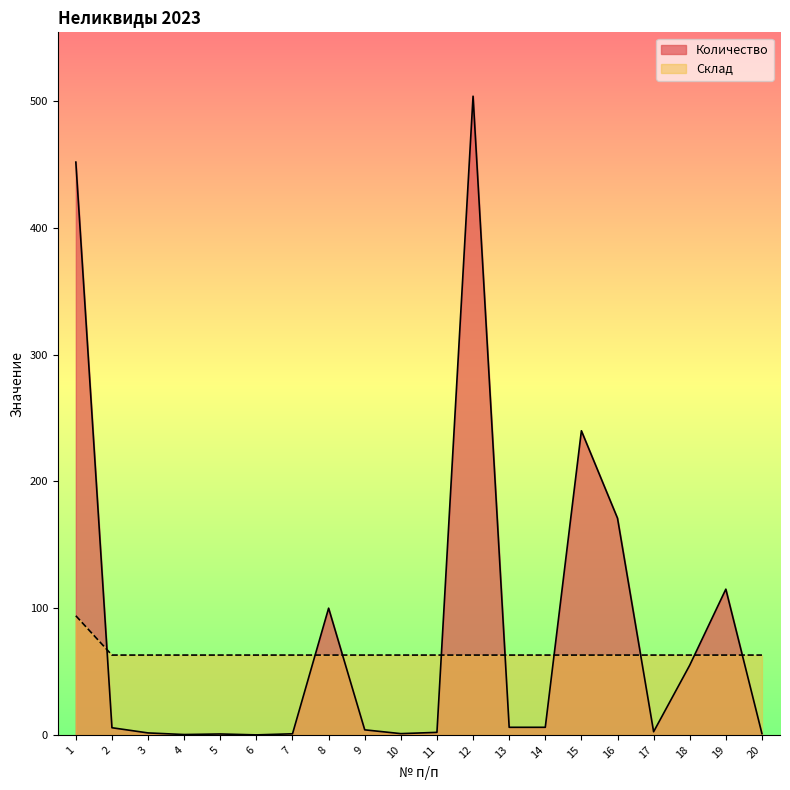

At 18, list the series in order from largest to smallest.

Склад, Количество